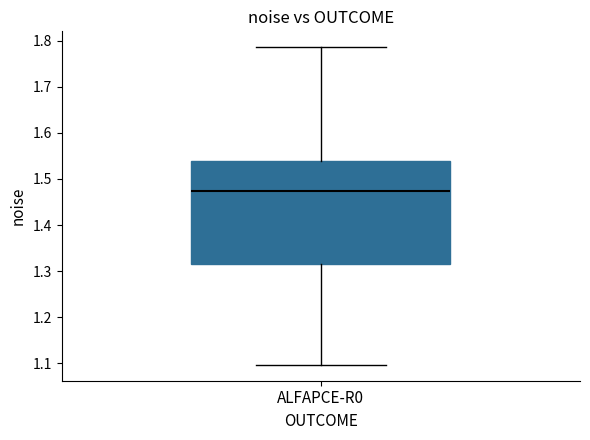

Transcribe this box plot: give where the median line is, the range the box spans, and where the two whiskers end, as read against the y-axis. The values are not printed on the chart, so give them approximately, as read against the axis.

median 1.47, box 1.32 to 1.54, whiskers 1.10 to 1.79